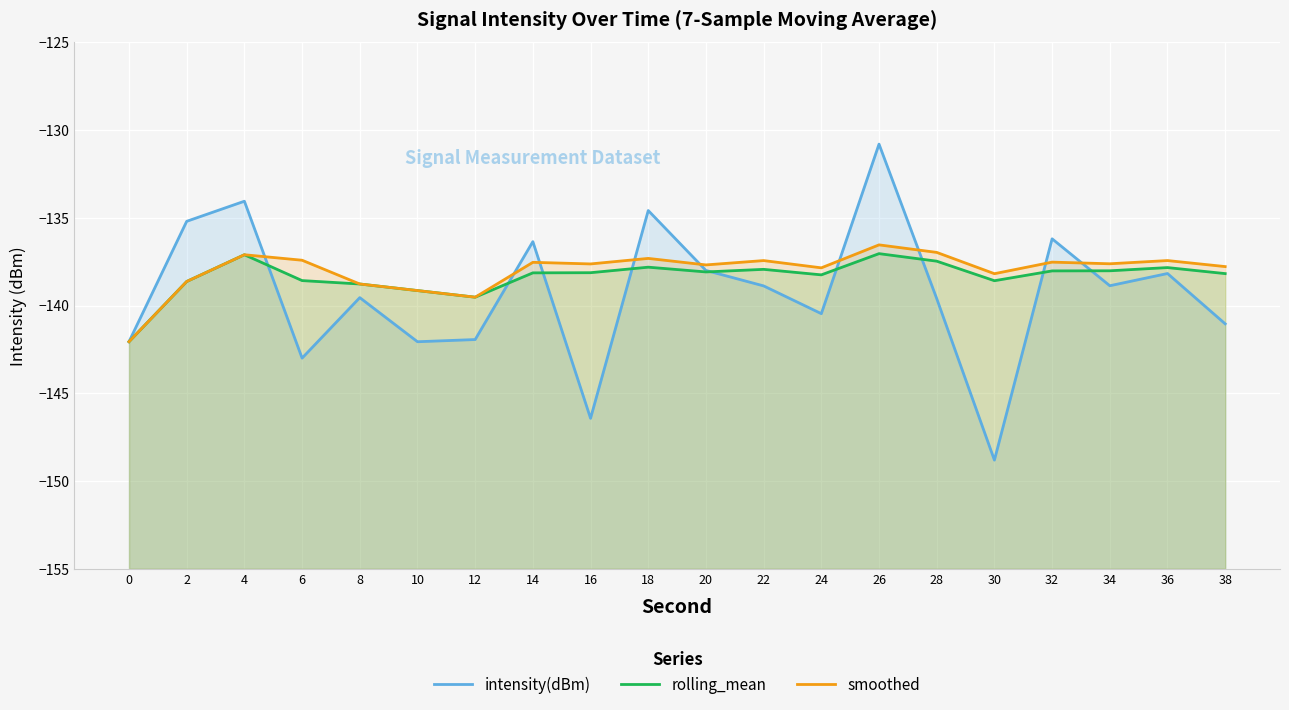

What is the maximum value shown in the chart?

-130.8